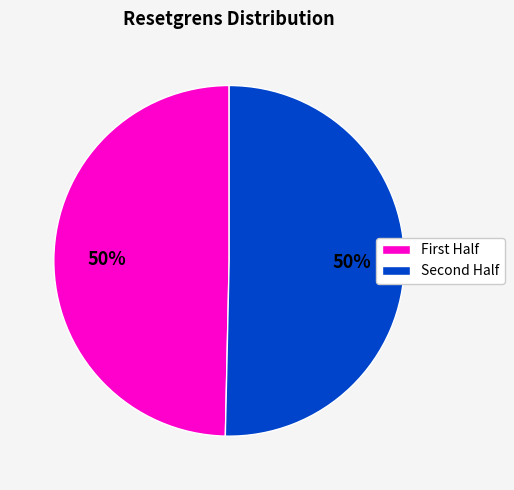

How many slices are in this pie chart?

2